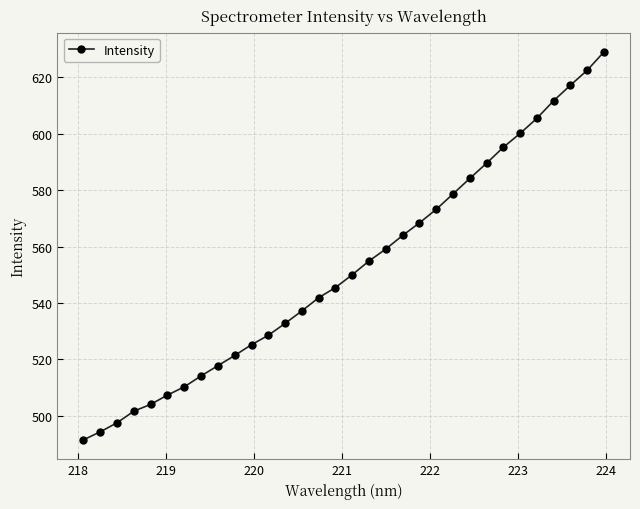

What is the difference between the maximum and second lowest values?

134.7